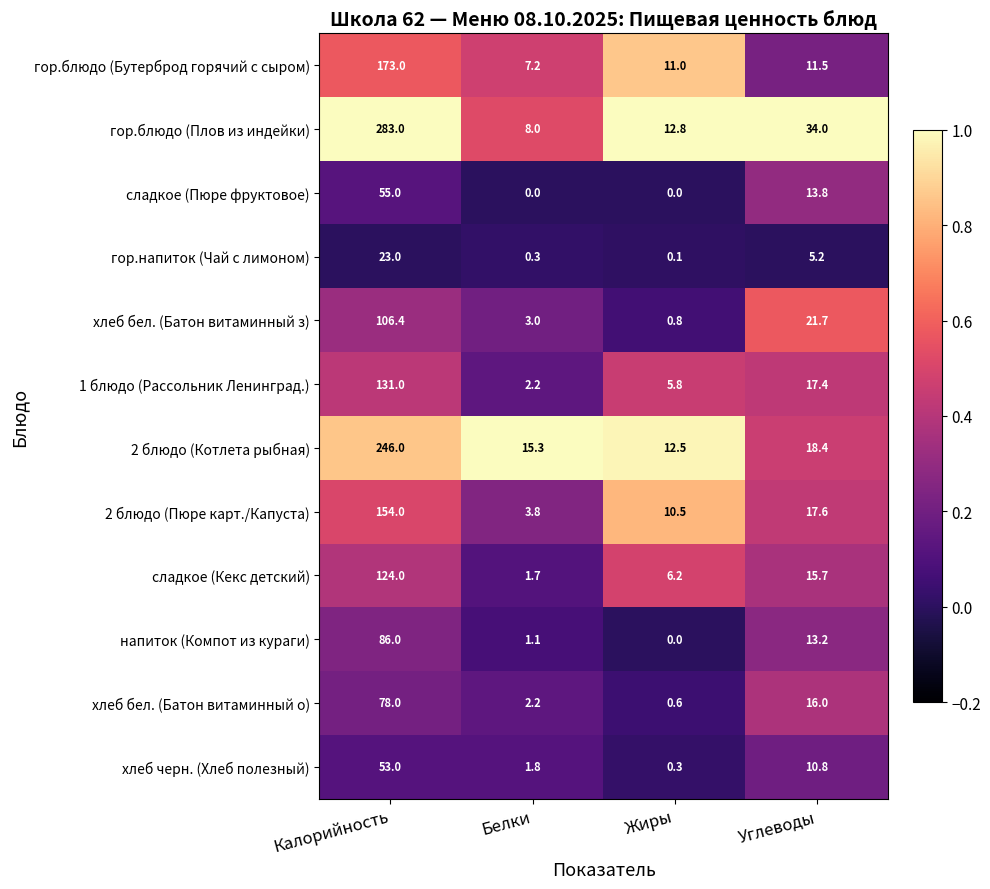

Is it true that гор.блюдо (Бутерброд горячий с сыром) equals 173.0 at Калорийность?

True